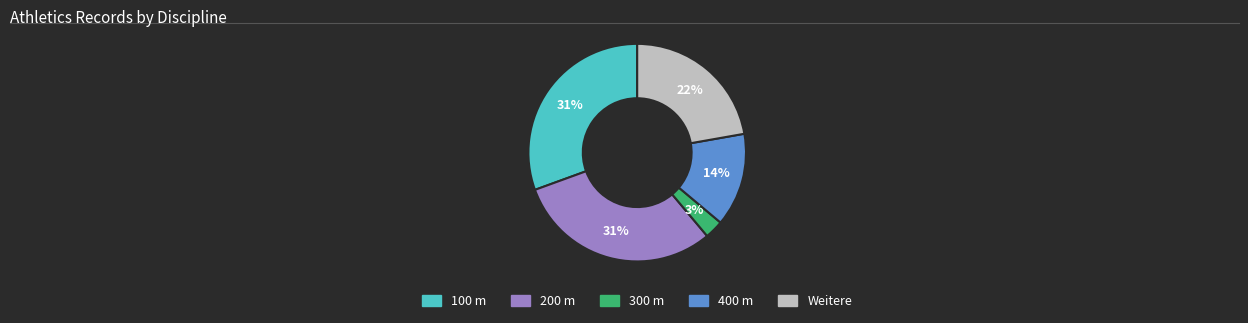

True or false: 200 m accounts for 31% of the total.

True